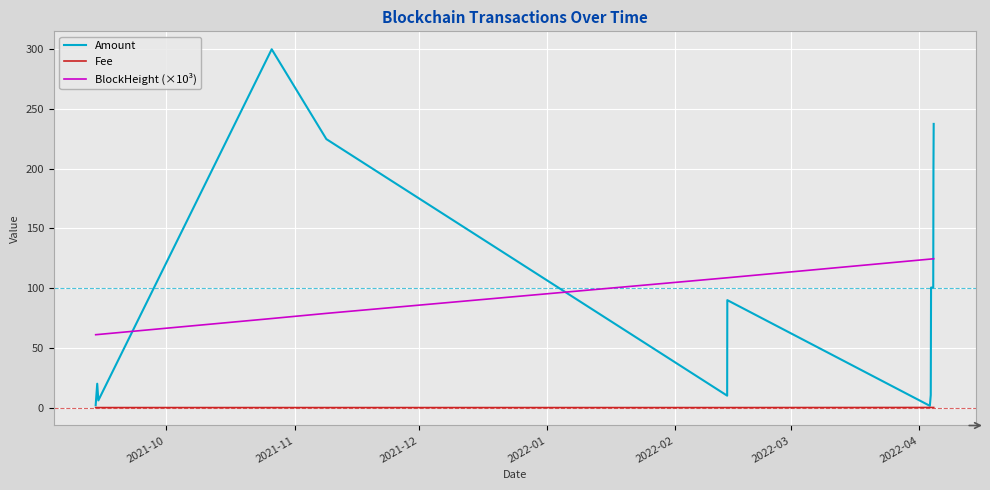

What is the lowest value of the Amount series?

1.5